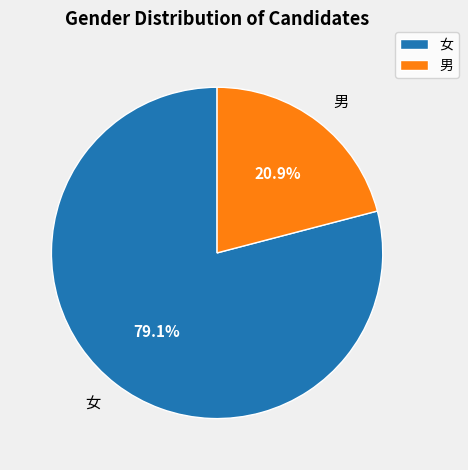

To the nearest percent, what percentage of the pie is 男?

21%